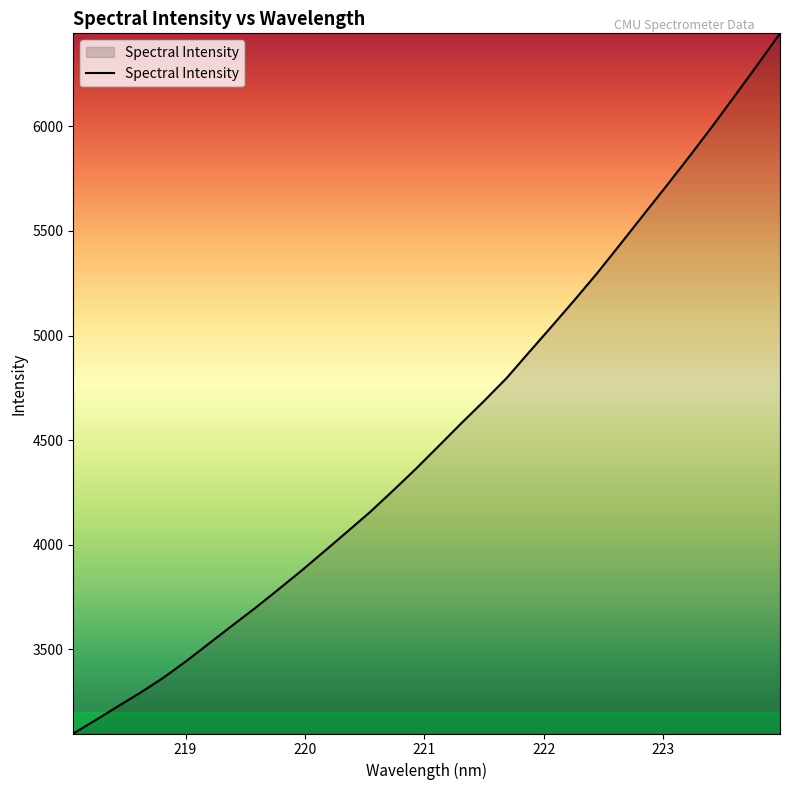

What is the smallest value displayed?

3097.1